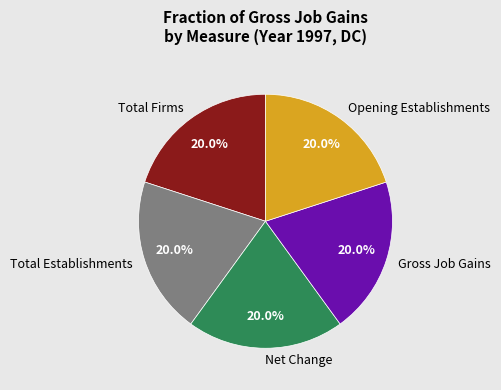

Is there any slice that represents more than half of the pie?

No